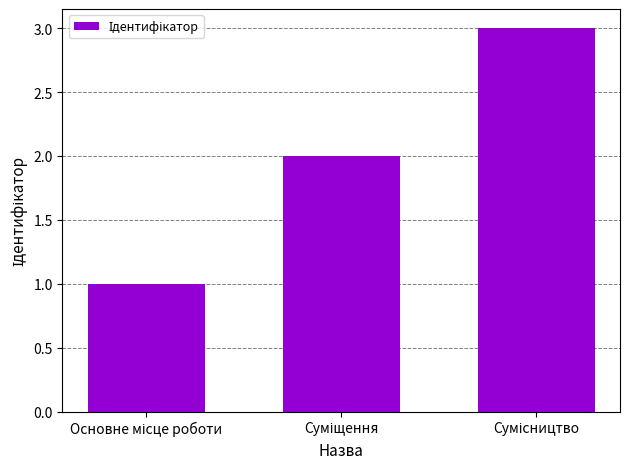

What is the sum of all values?

6